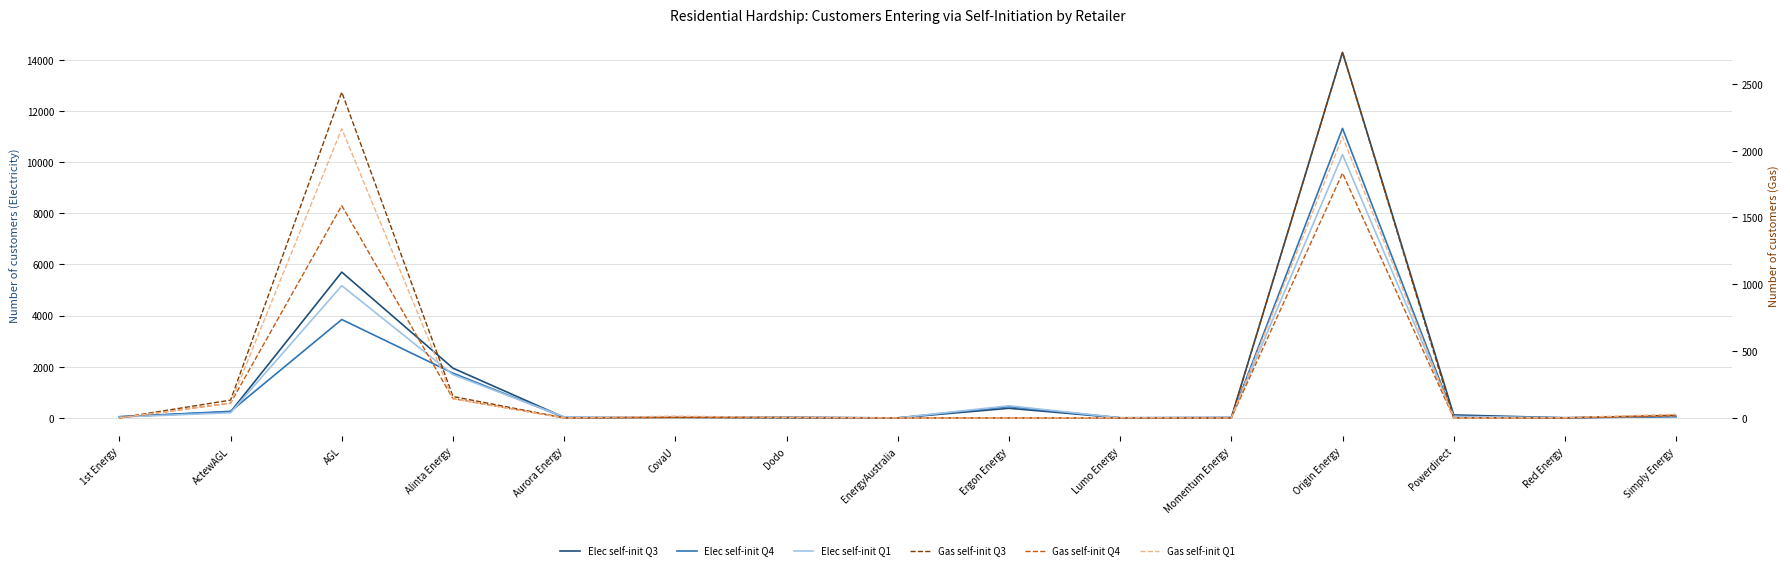

At which label is Elec self-init Q4 closest to 5659?

AGL